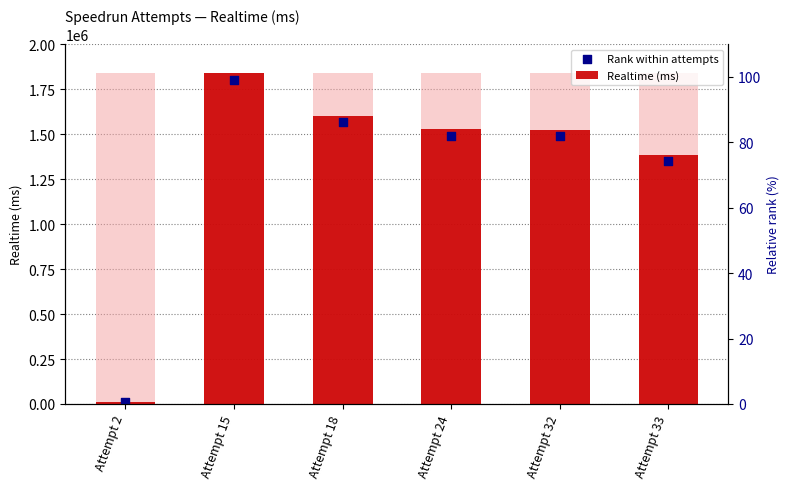

Which series contains the highest Y value?

Realtime (ms)